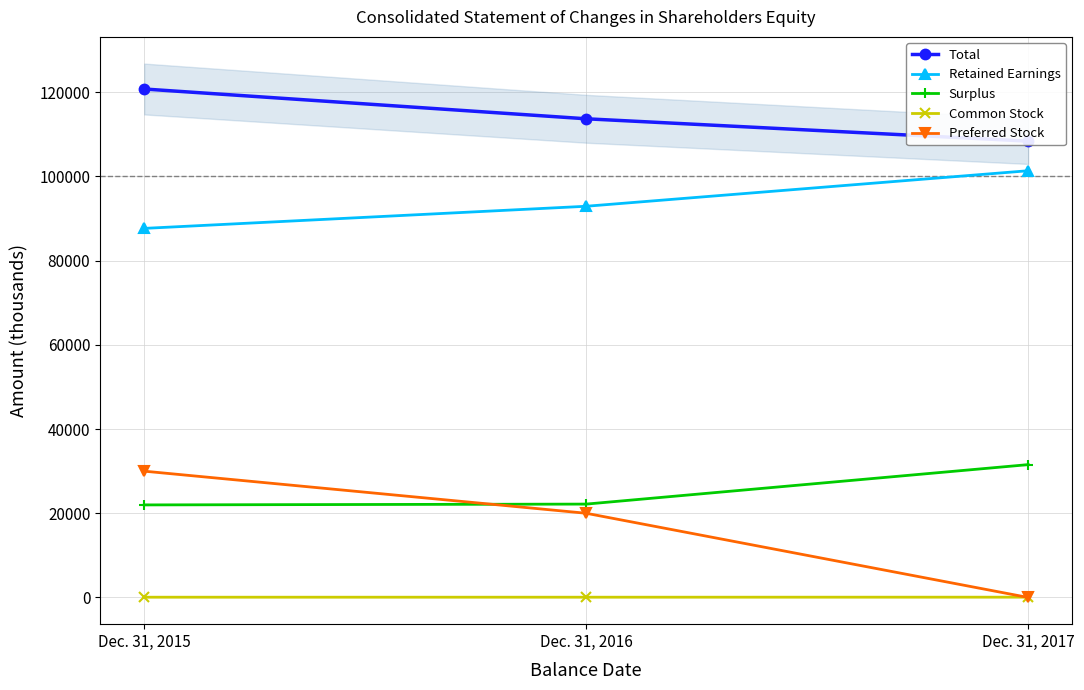

Is it true that Surplus equals 21986 at Dec. 31, 2015?

True